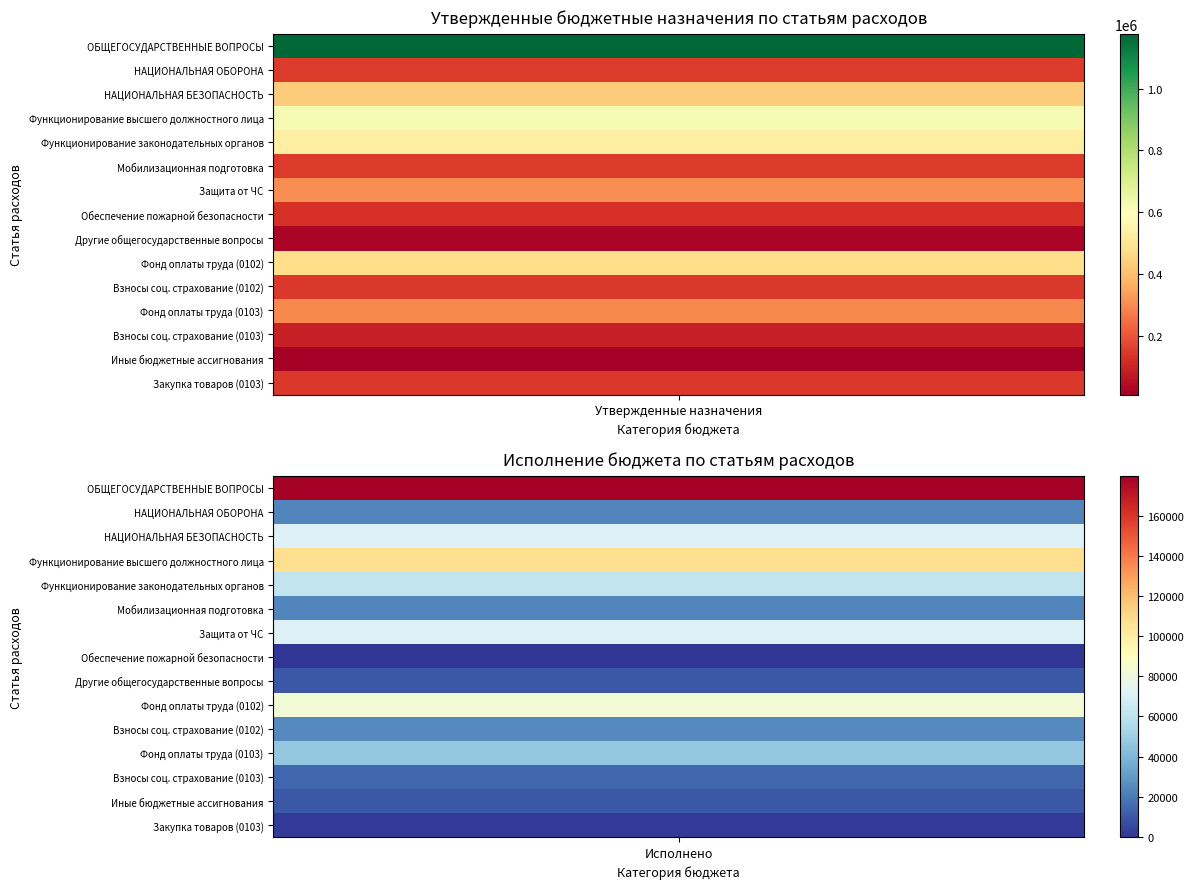

What is the difference between the Защита от ЧС values at 0 and 1?

234000.0